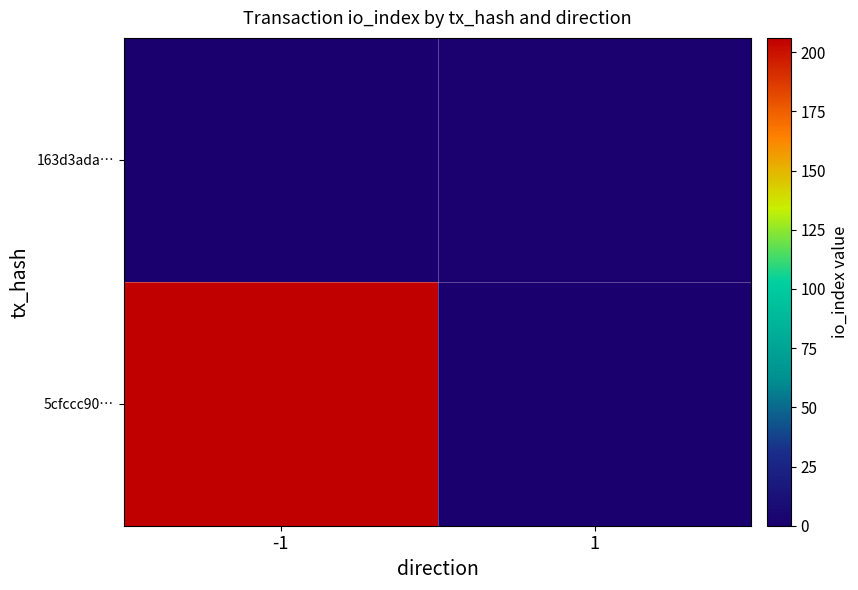

Between 1 and -1, which is larger?

-1